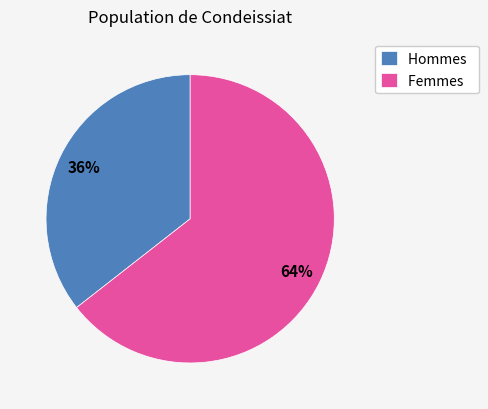

To the nearest percent, what is the average slice percentage?

50%